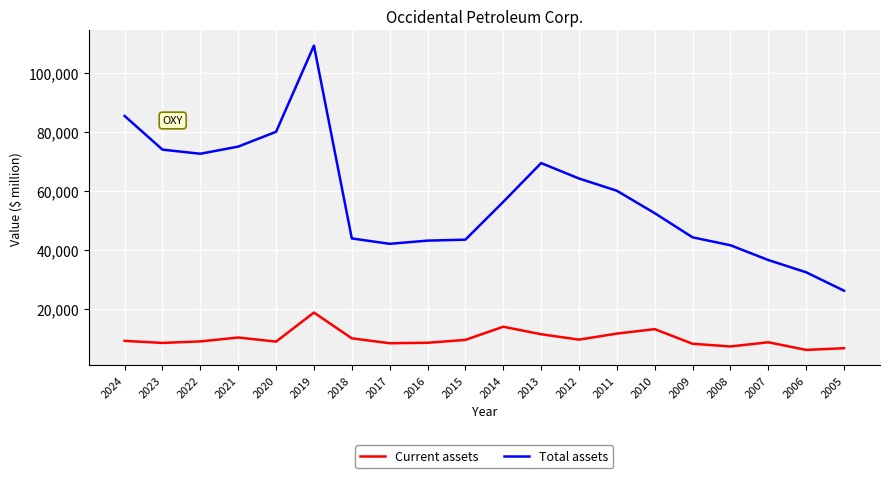

True or false: Total assets and Current assets intersect in this chart.

False